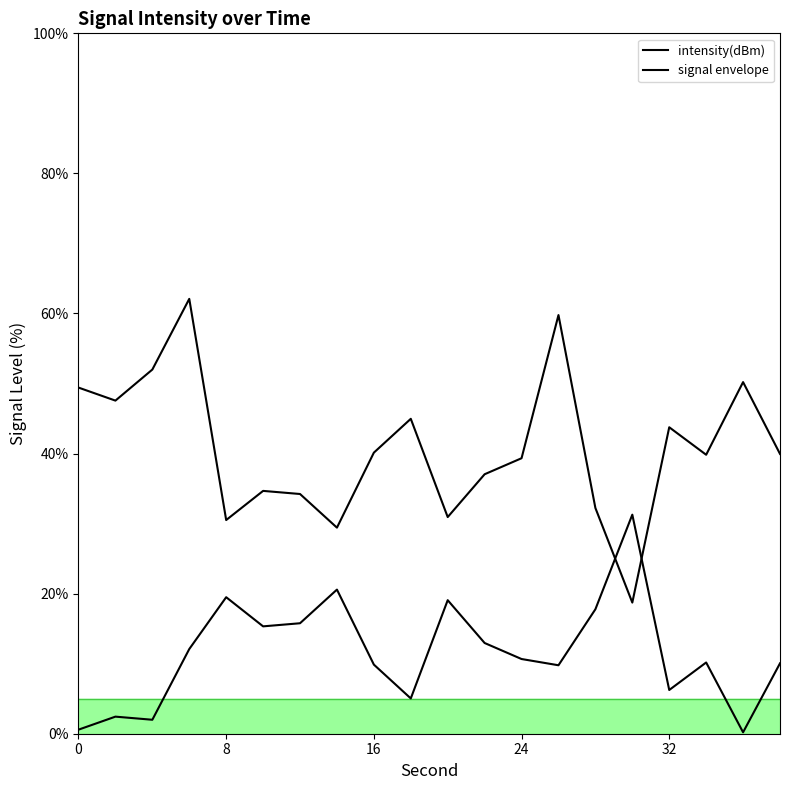

Does the chart display data point markers on the line(s)?

No